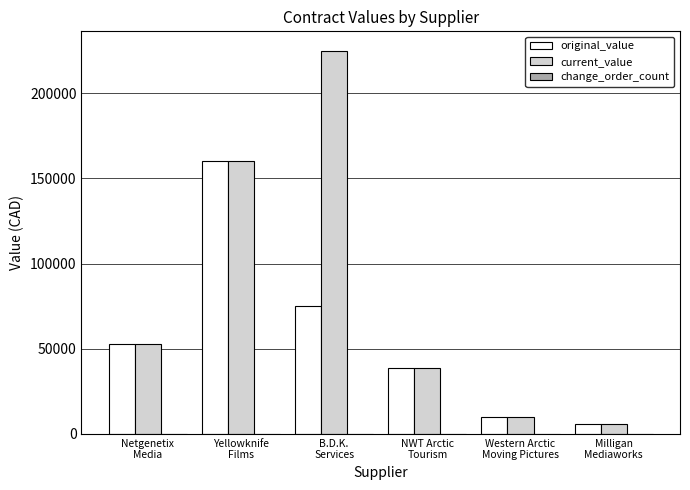

At which label does original_value reach its peak?

Yellowknife
Films